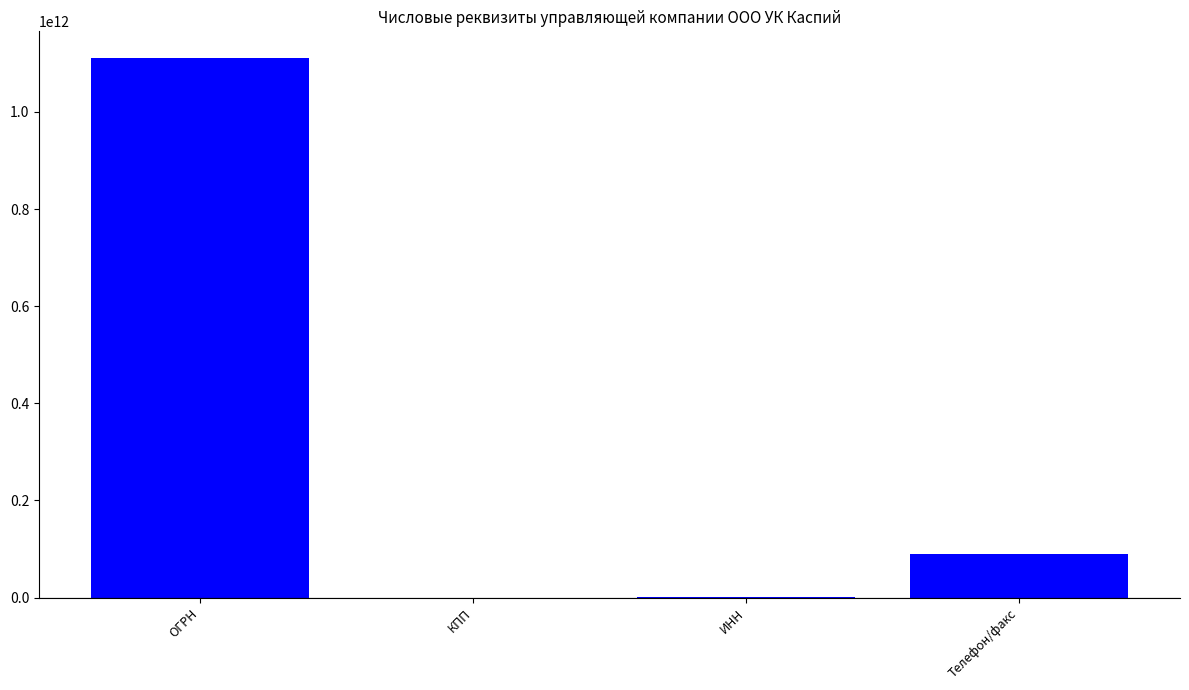

Are the bars grouped side by side (vs. stacked)?

No